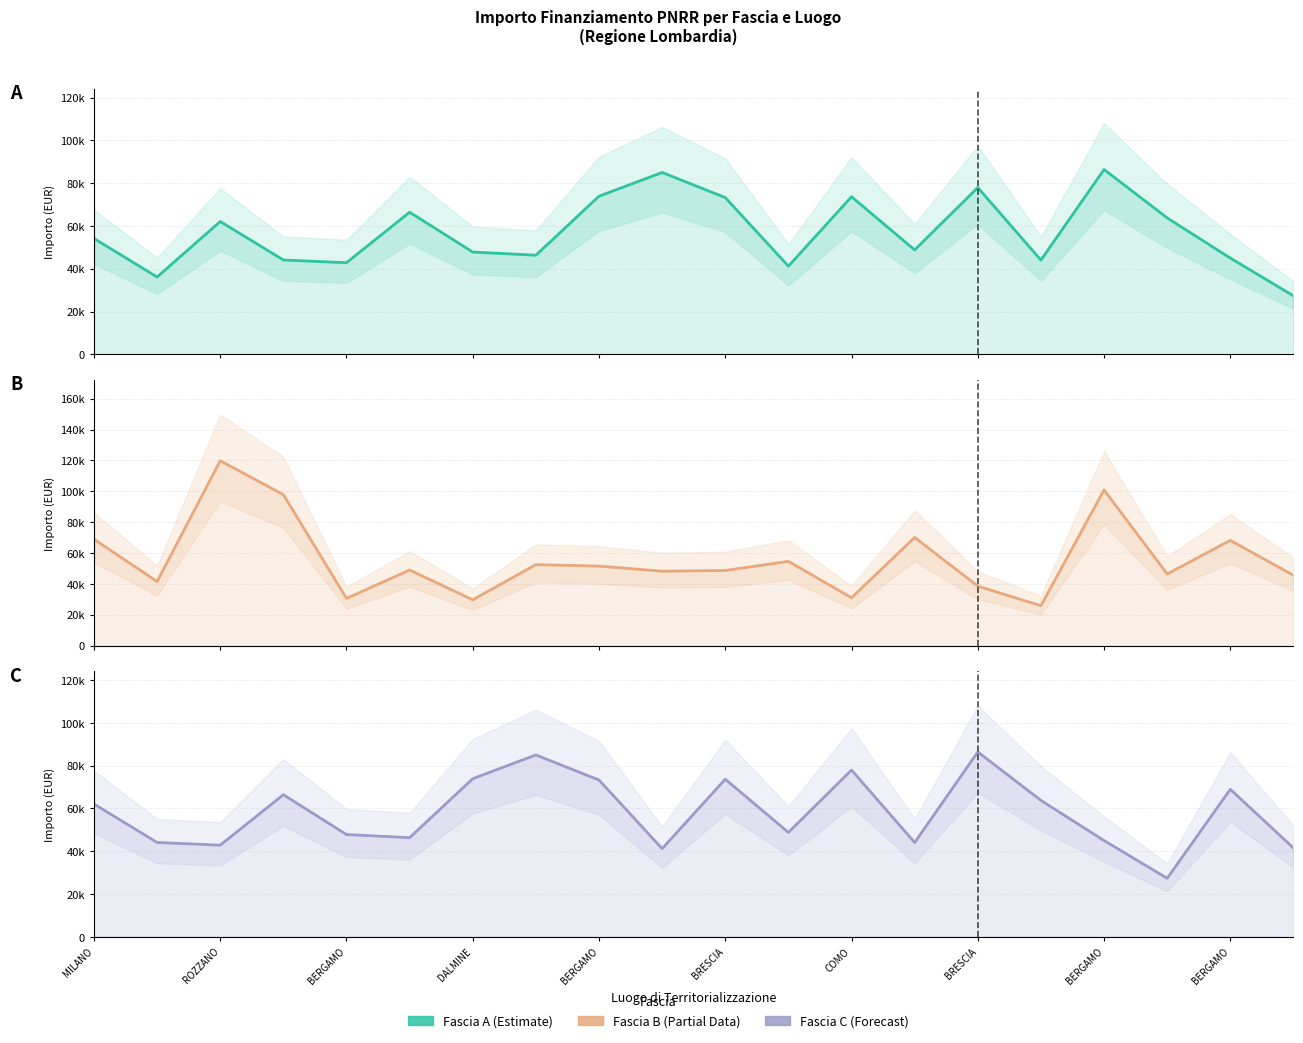

Rank the series at BRESCIA from lowest to highest value.

Fascia B, Fascia A, Fascia C